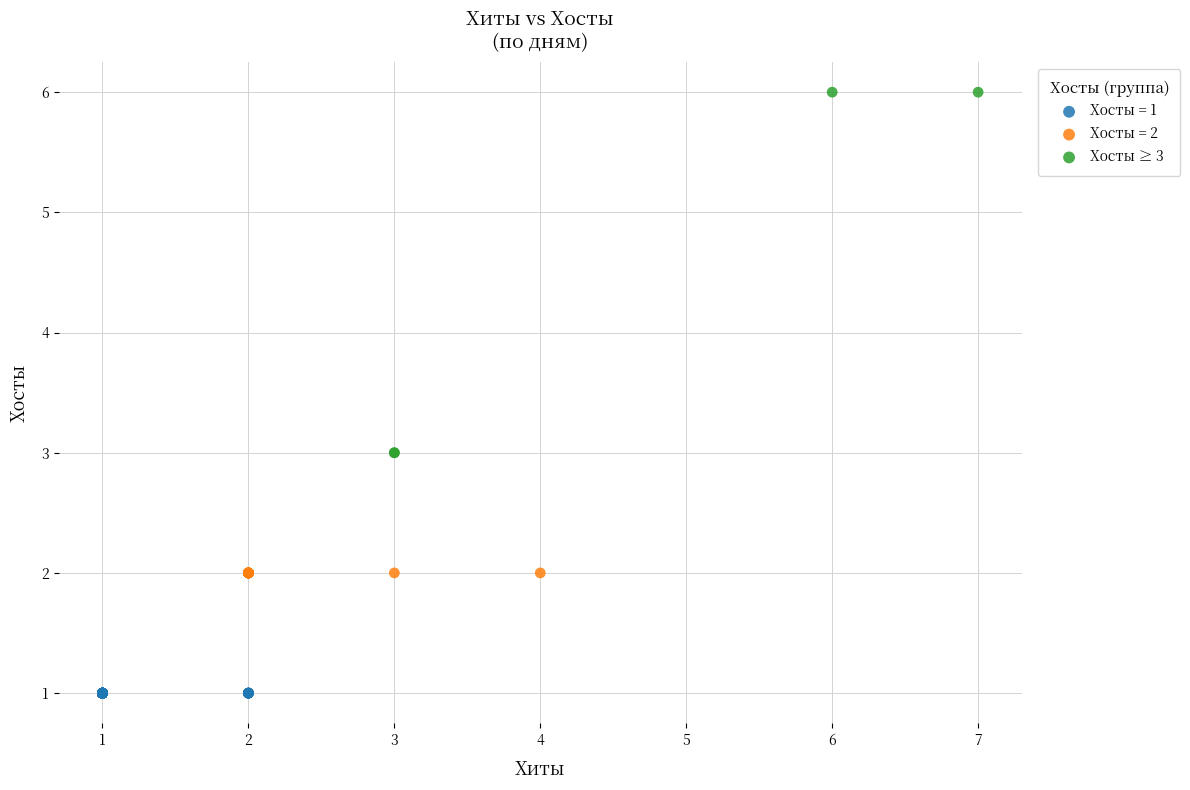

Which series reaches the maximum Y coordinate?

Хосты ≥ 3